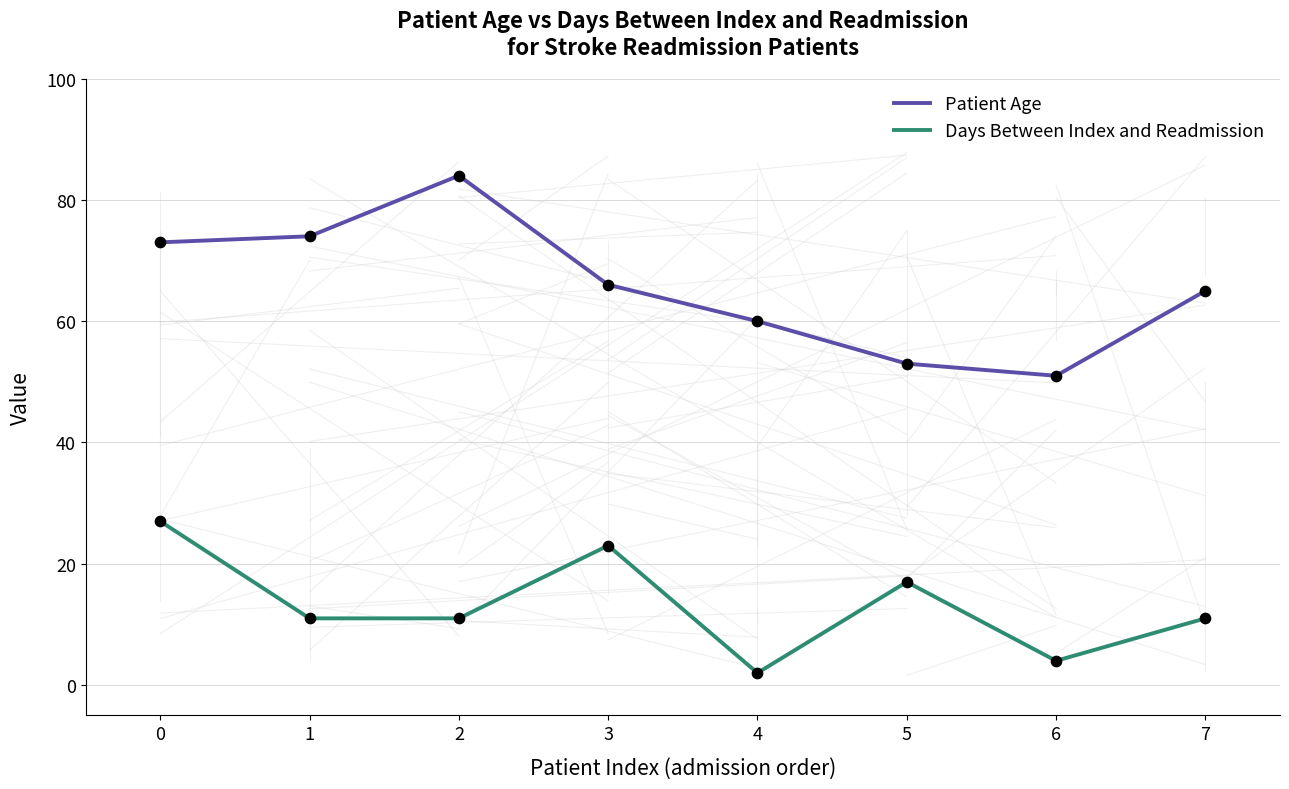

At how many categories does at least one series exceed 29?

8